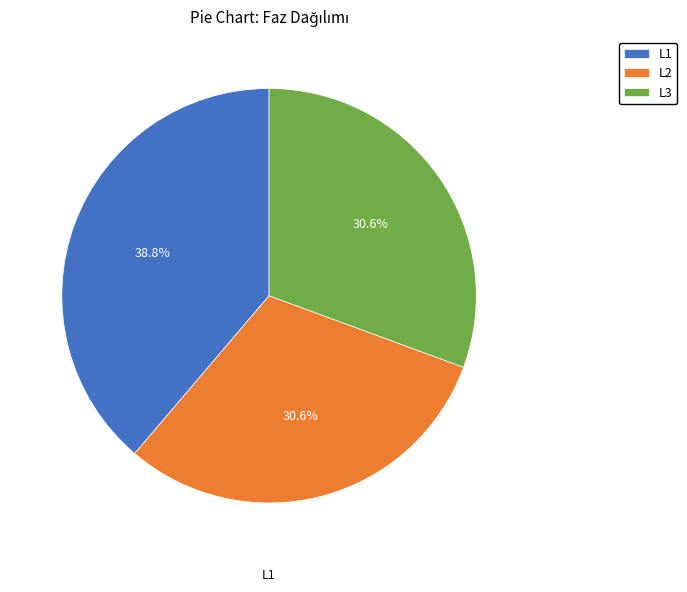

Which slice is the largest?

L1